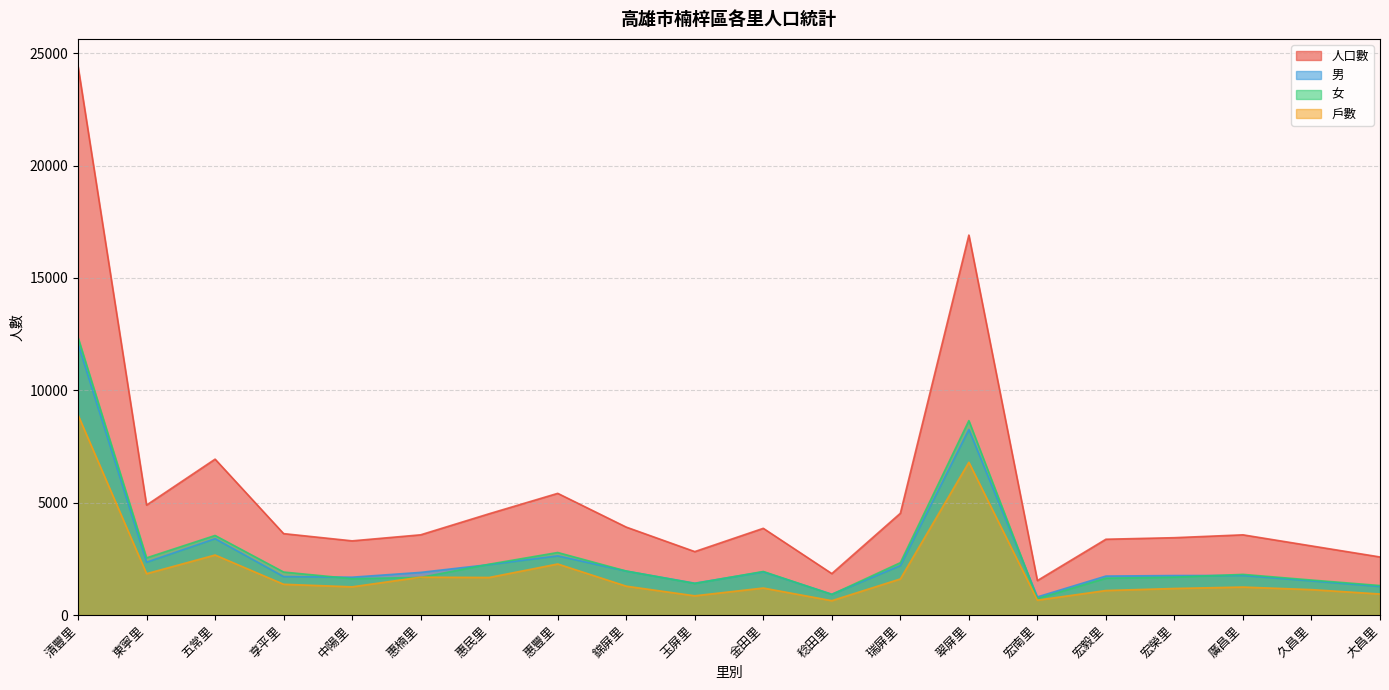

Which series has the largest range (max minus min)?

人口數